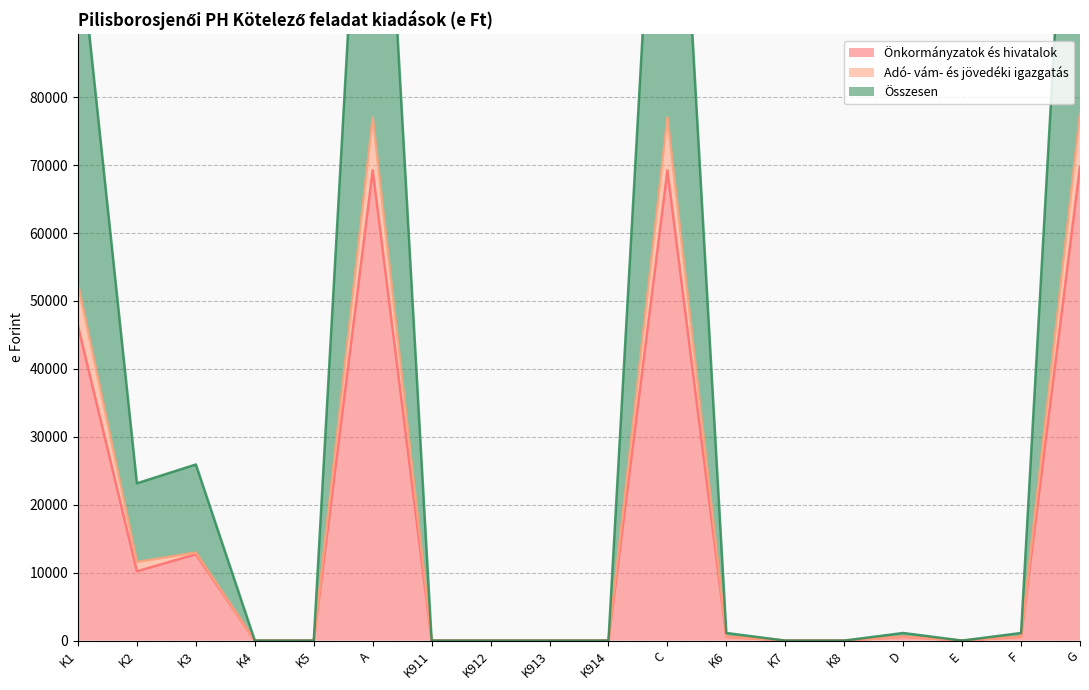

Does the chart have visible grid lines?

Yes